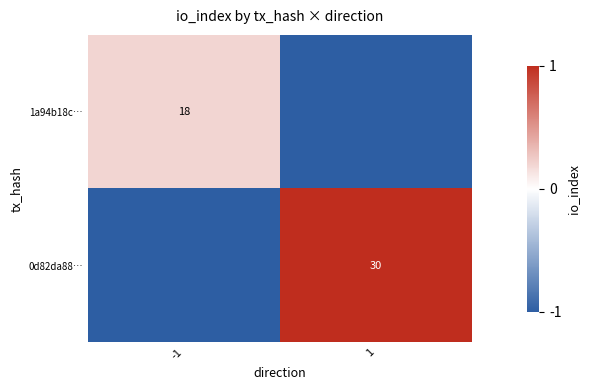

True or false: 1a94b18c… has a value of 0.1 at -1.

False